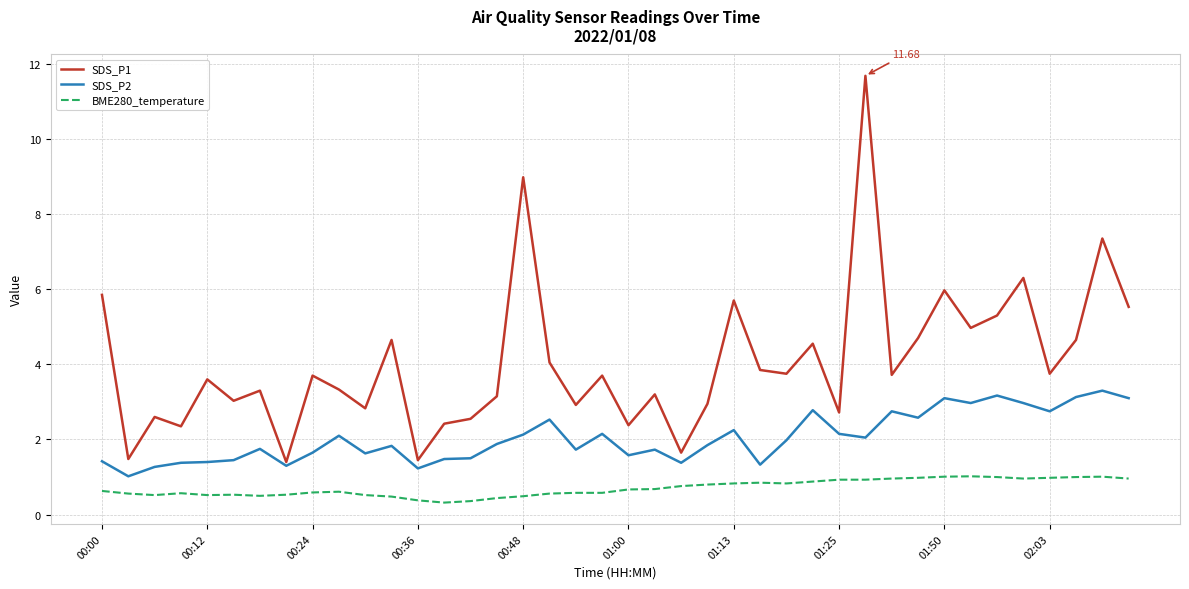

Rank the series by their maximum value, from highest to lowest.

SDS_P1, SDS_P2, BME280_temperature